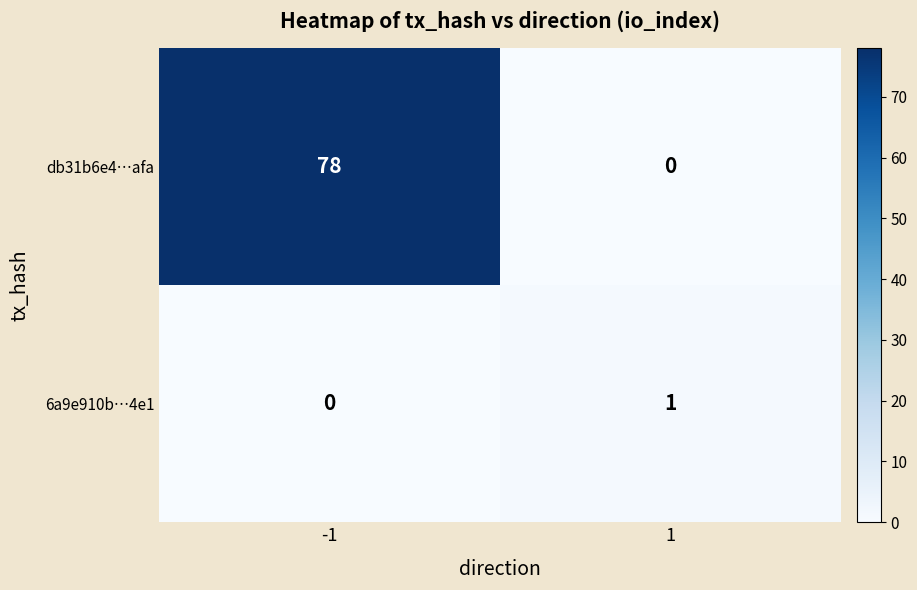

At how many categories does at least one series exceed 29?

1